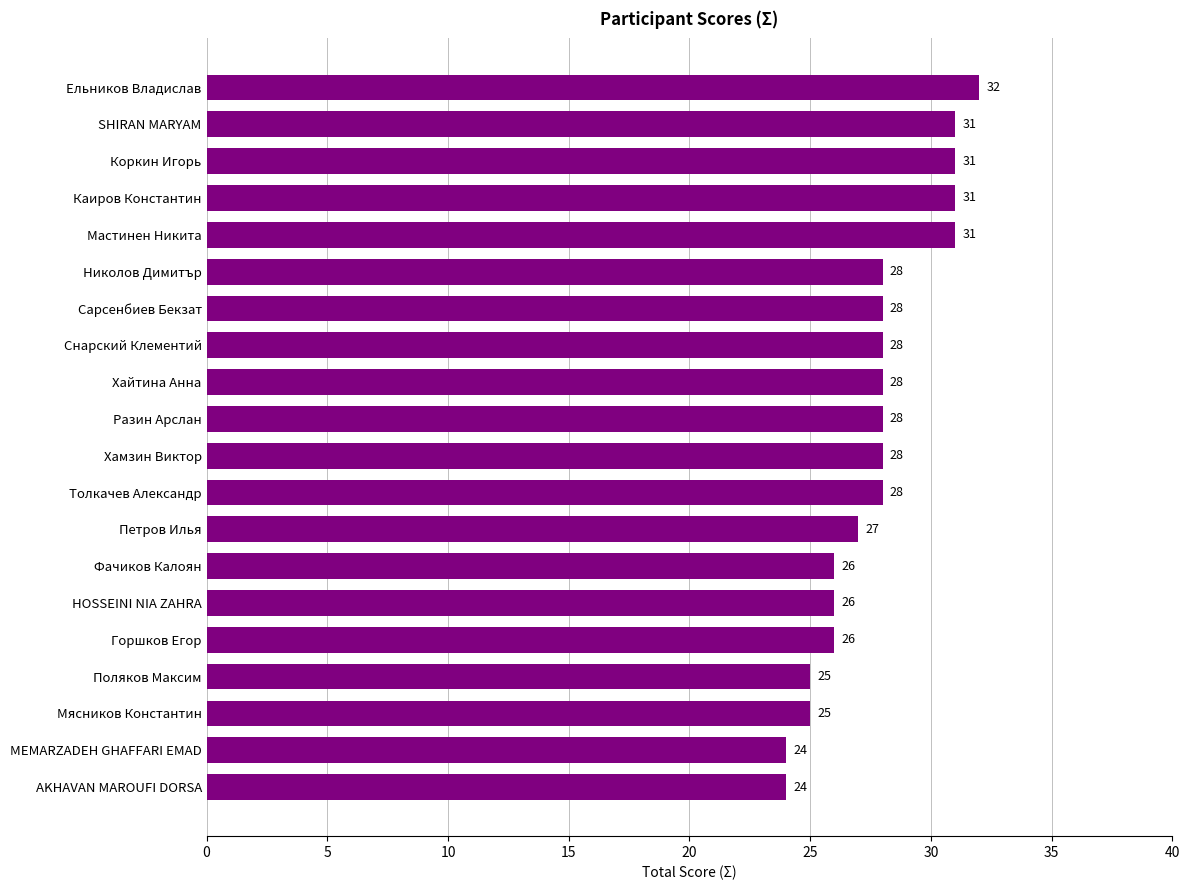

What is the smallest value displayed?

24